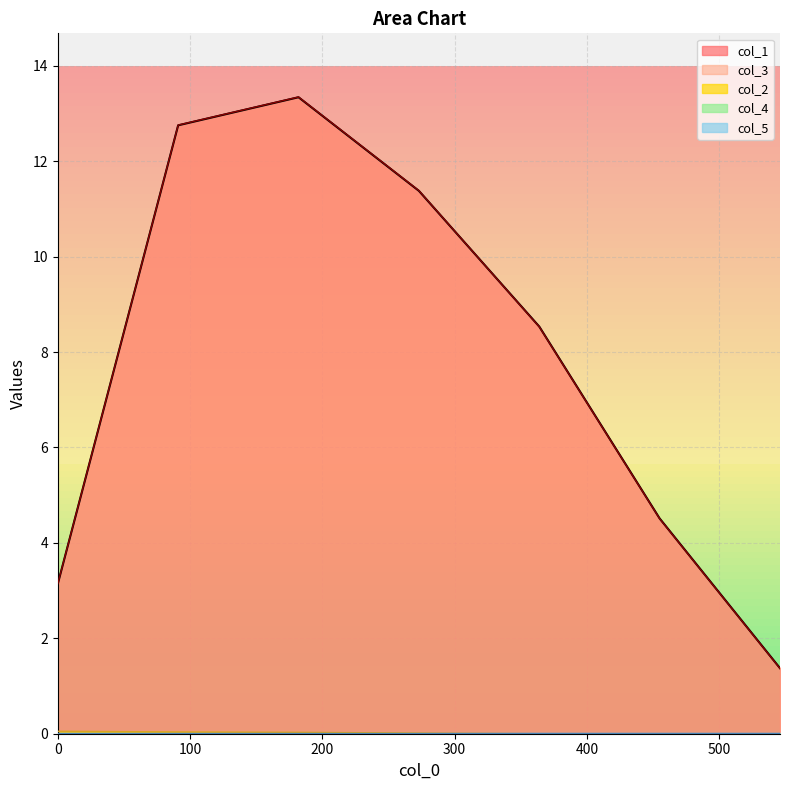

Reading right to left, what are all the values shown in this chart?

col_1: 546=1.4	455=4.5	364=8.5	273=11.4	182=13.3	91=12.8	0=3.1
col_3: 546=1.4	455=4.5	364=8.5	273=11.4	182=13.3	91=12.8	0=3.1
col_2: 546=0.0	455=0.0	364=0.0	273=0.0	182=0.0	91=0.0	0=0.1